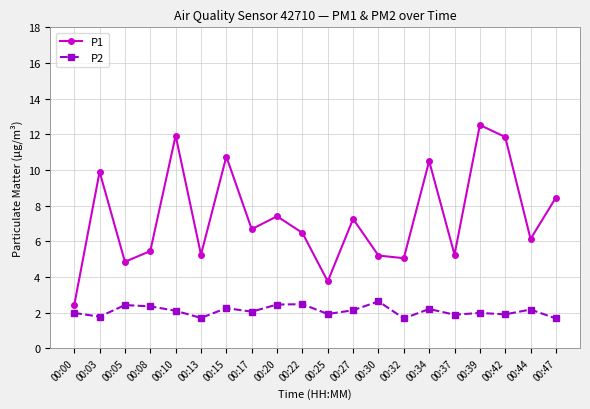

What is the spread (max minus min) of values at 00:30?

2.6